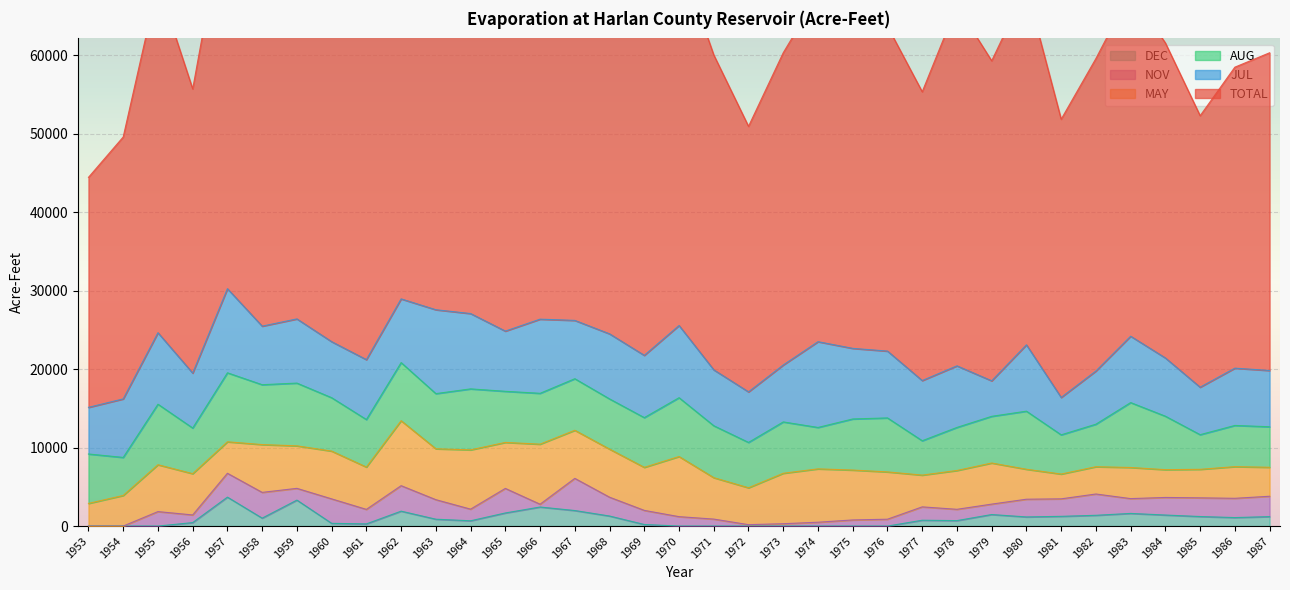

What is the average value of the TOTAL series?

43102.5